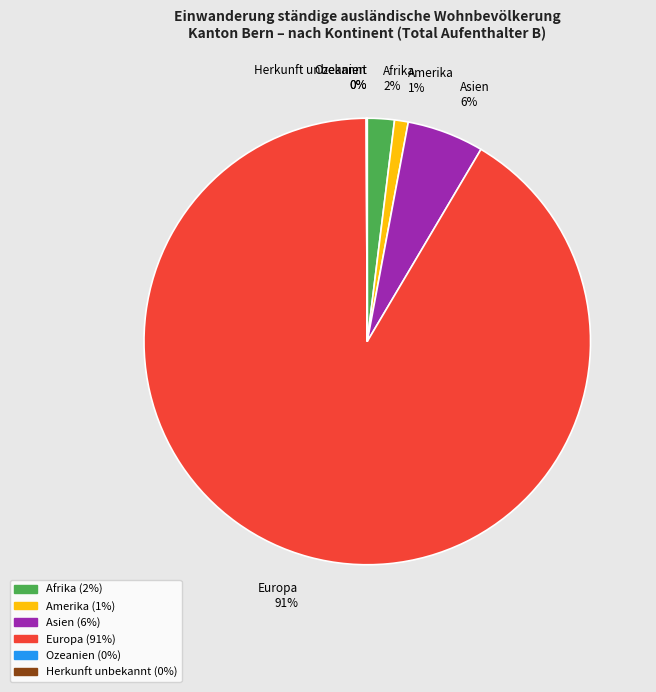

To the nearest percent, what is the difference between the largest and smallest slice percentages?

91%